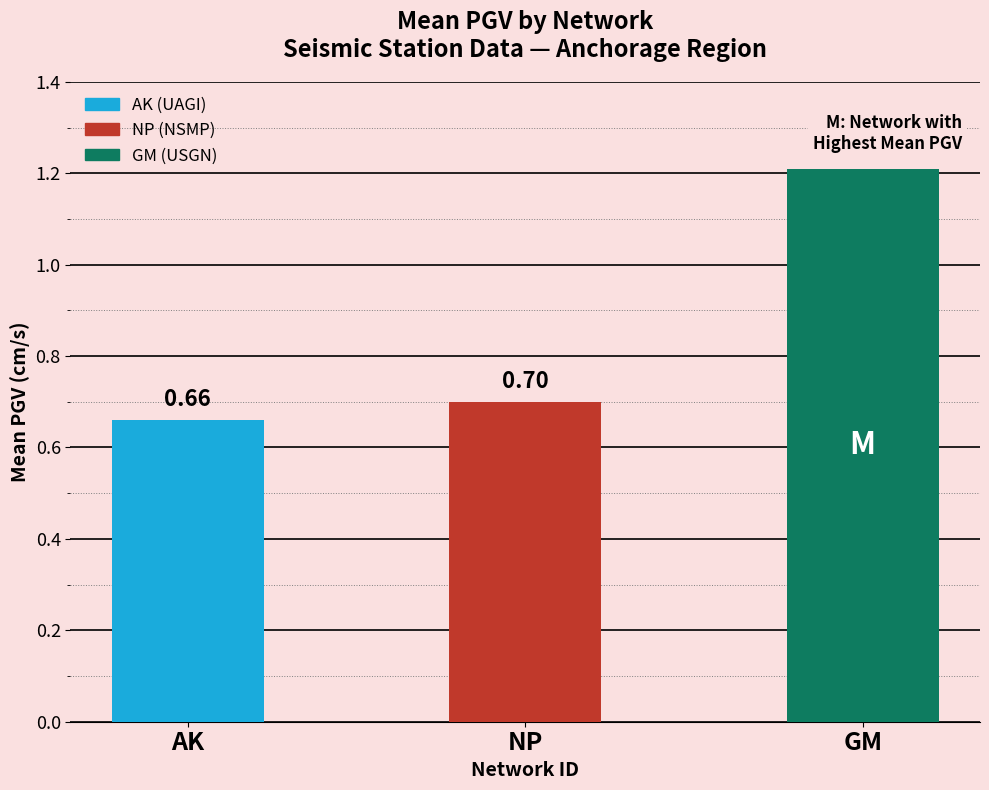

What is the label of the 3rd bar from the right?

AK